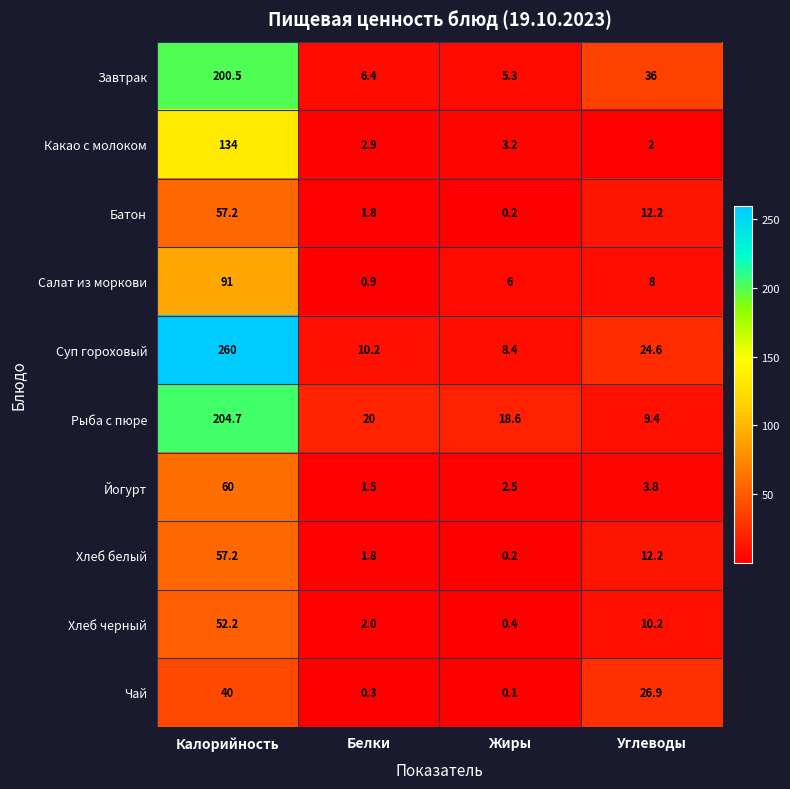

What is the greatest value displayed?

260.0